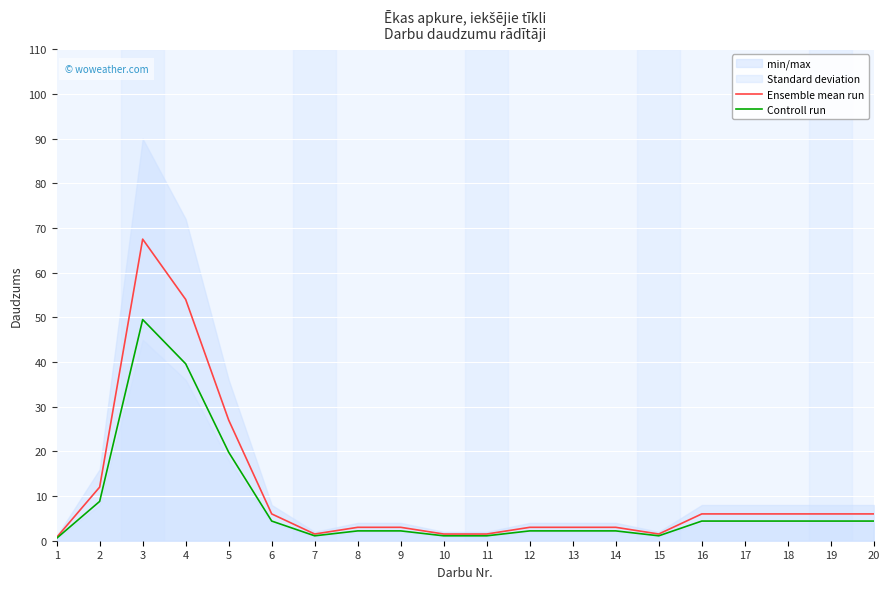

True or false: Ensemble mean run and Controll run intersect in this chart.

False